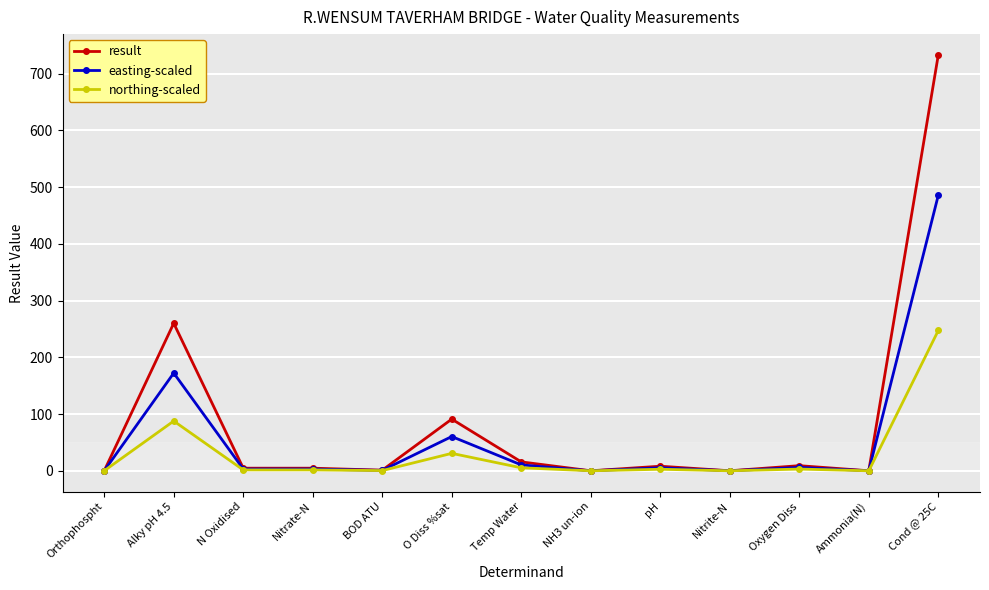

True or false: result has a value of 1295.0 at Cond @ 25C.

False